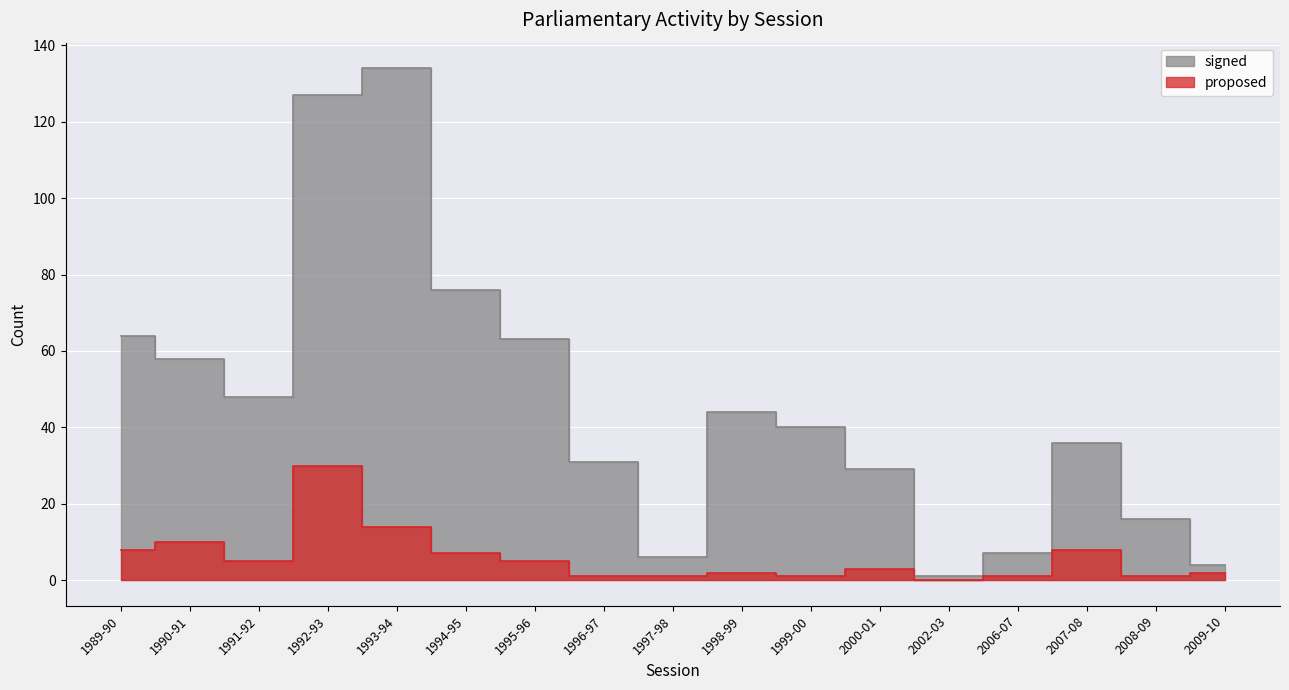

How many values in the proposed series are below 3?

8